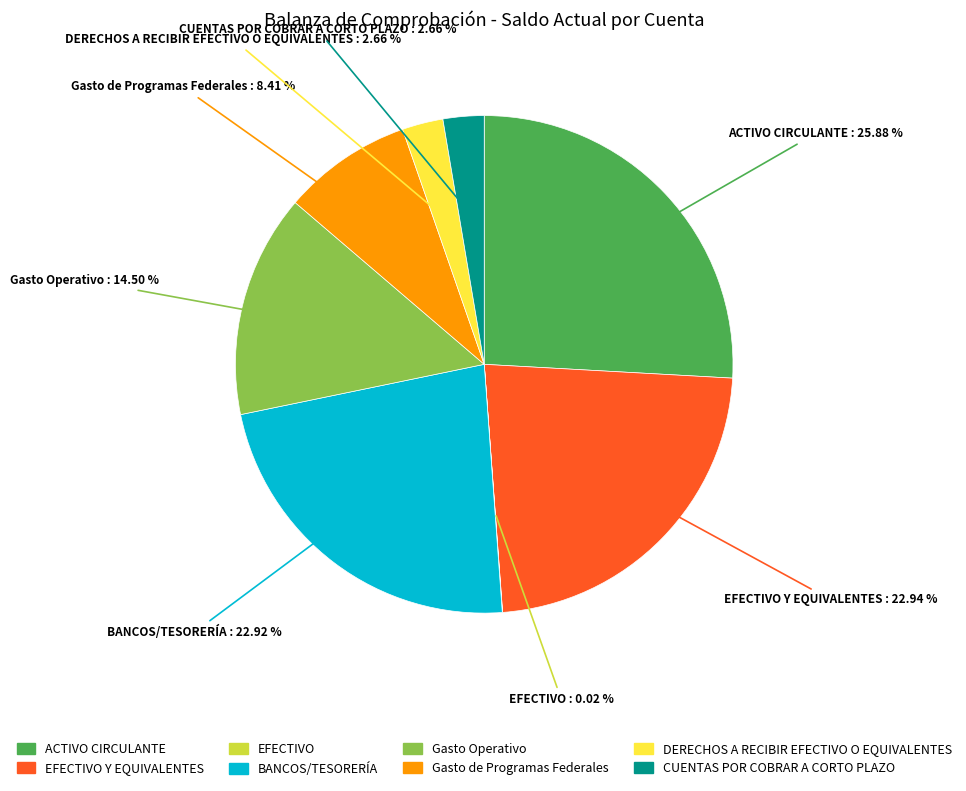

Does any single category account for the majority?

No